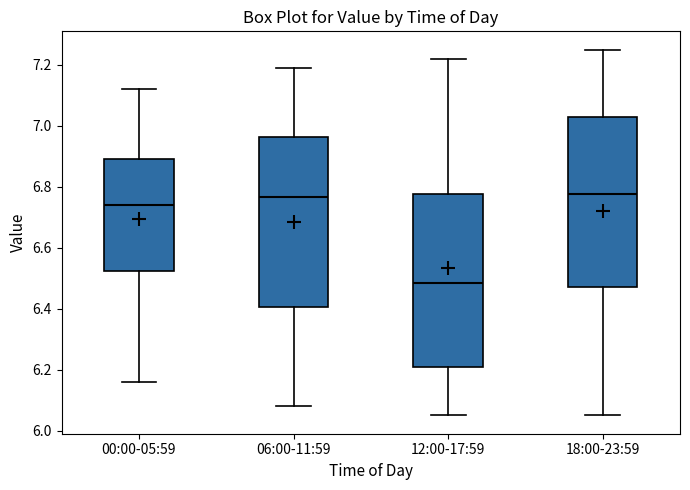

Reading left to right, read every box against the y-axis: the position of its median line, the range the box covers, and the ends of its whiskers. The values are not printed on the chart, so give them approximately, as read against the axis.

00:00-05:59: median 6.74, box 6.52 to 6.90, whiskers 6.16 to 7.12
06:00-11:59: median 6.76, box 6.40 to 6.96, whiskers 6.08 to 7.20
12:00-17:59: median 6.48, box 6.20 to 6.78, whiskers 6.06 to 7.22
18:00-23:59: median 6.78, box 6.48 to 7.02, whiskers 6.06 to 7.26